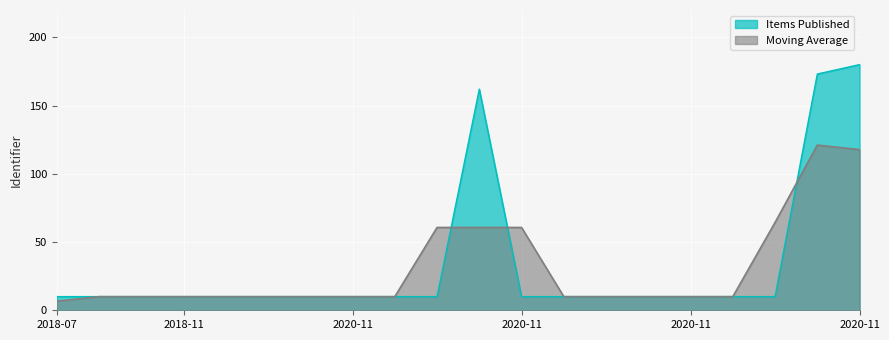

Where is the first local minimum?

2018-11-16